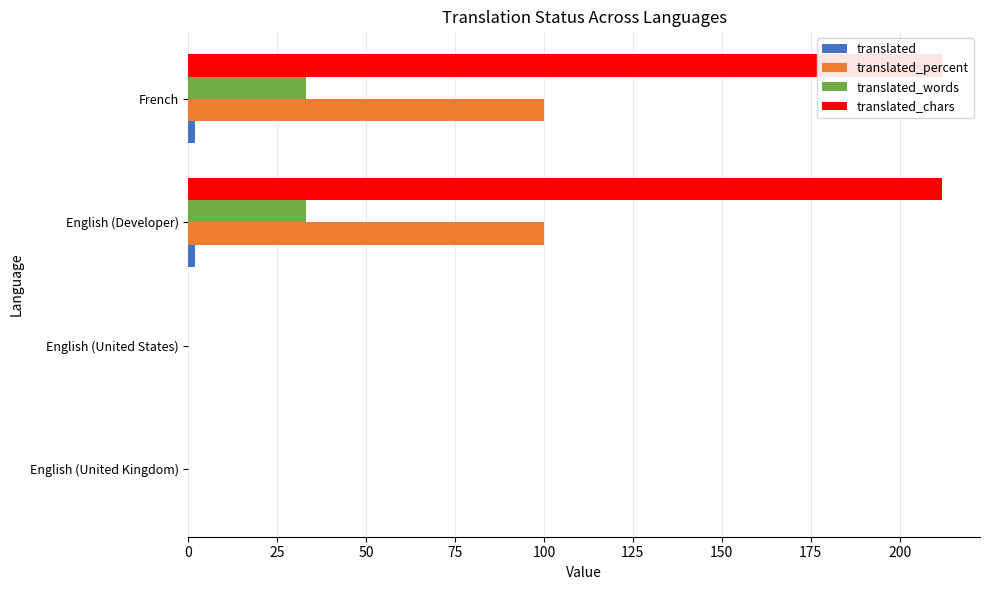

Which series has the largest total across all categories?

translated_chars